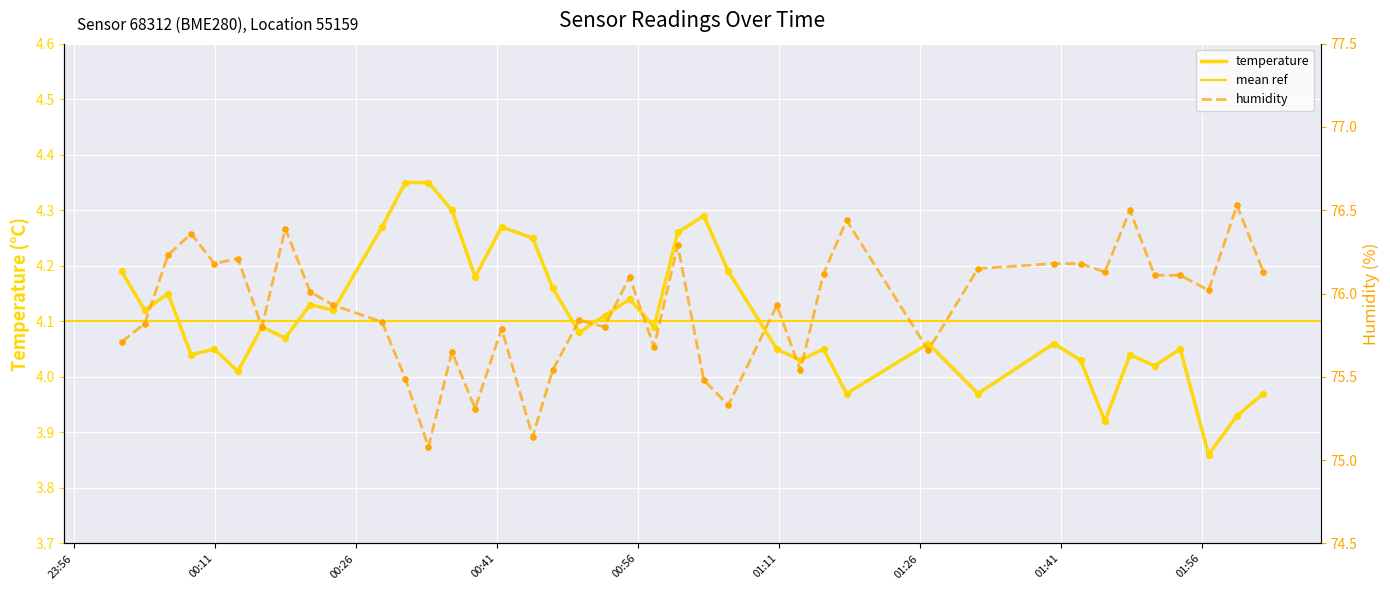

Which series contains the highest Y value?

humidity